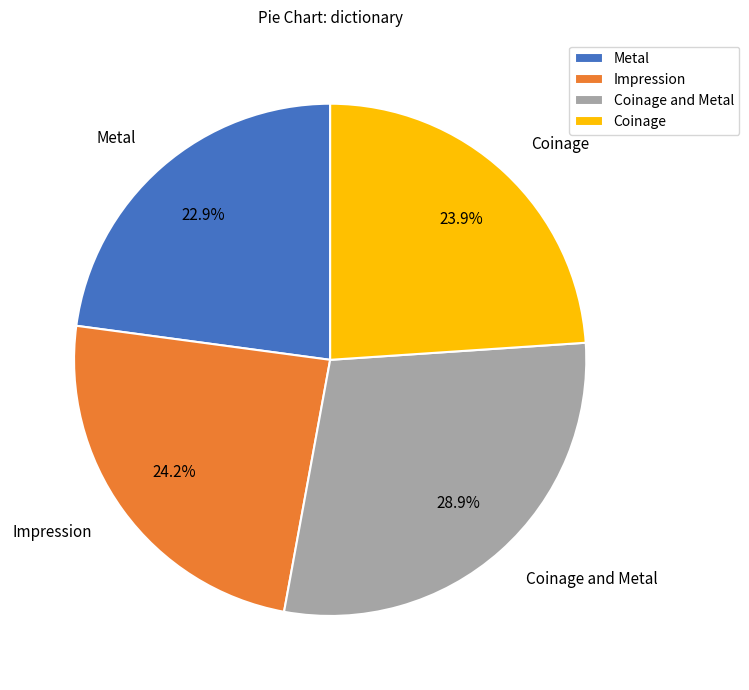

Do Coinage and Impression together represent more than half of the pie?

No